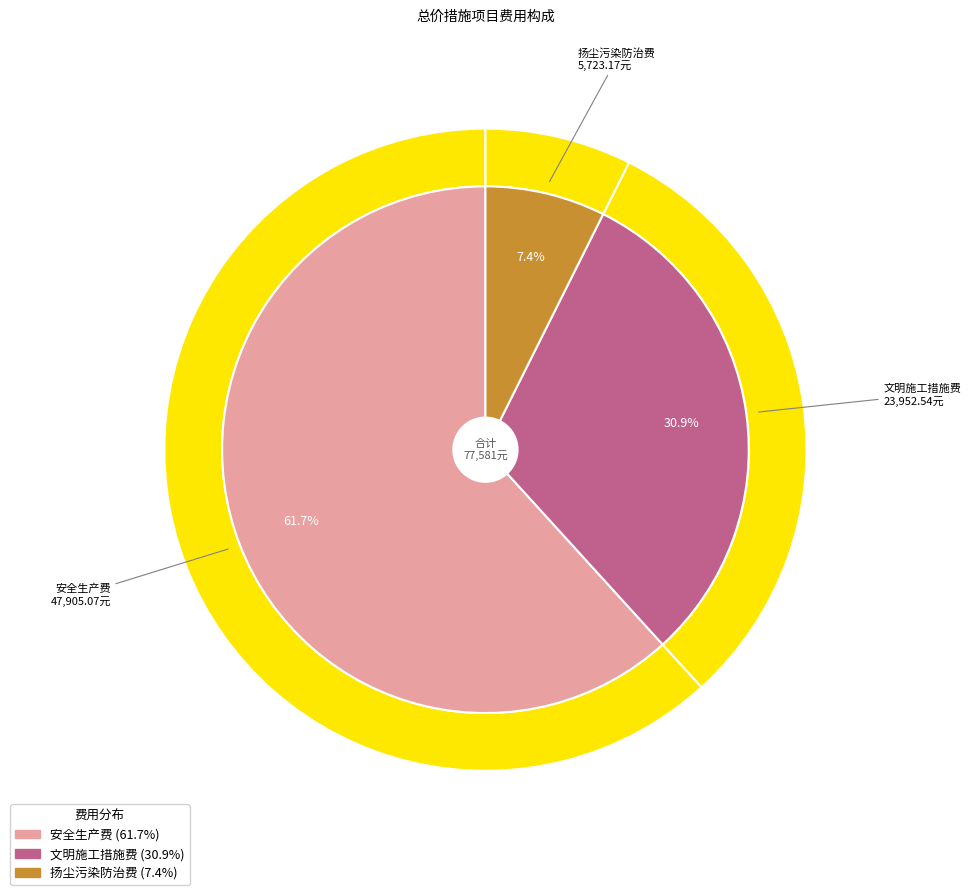

Which category has the biggest portion of the pie?

安全生产费